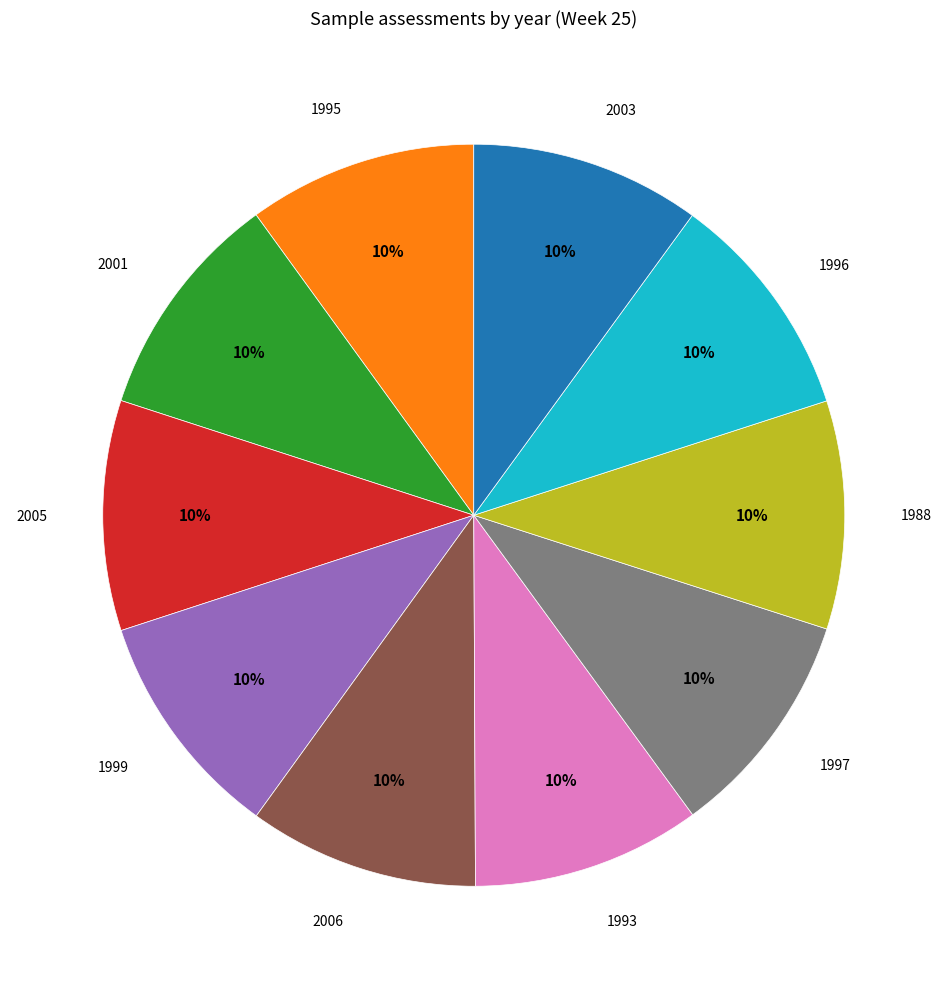

To the nearest percent, what portion does 1988 represent?

10%